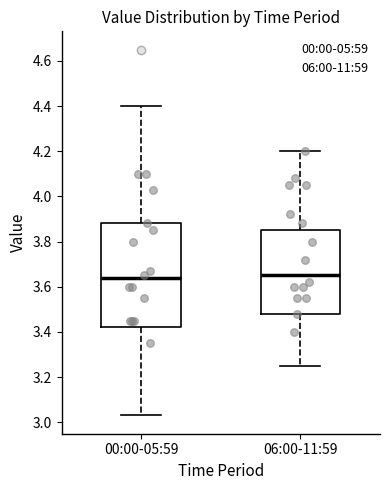

Comparing the boxes themselves (not the whiskers), which one is the tallest?

00:00-05:59